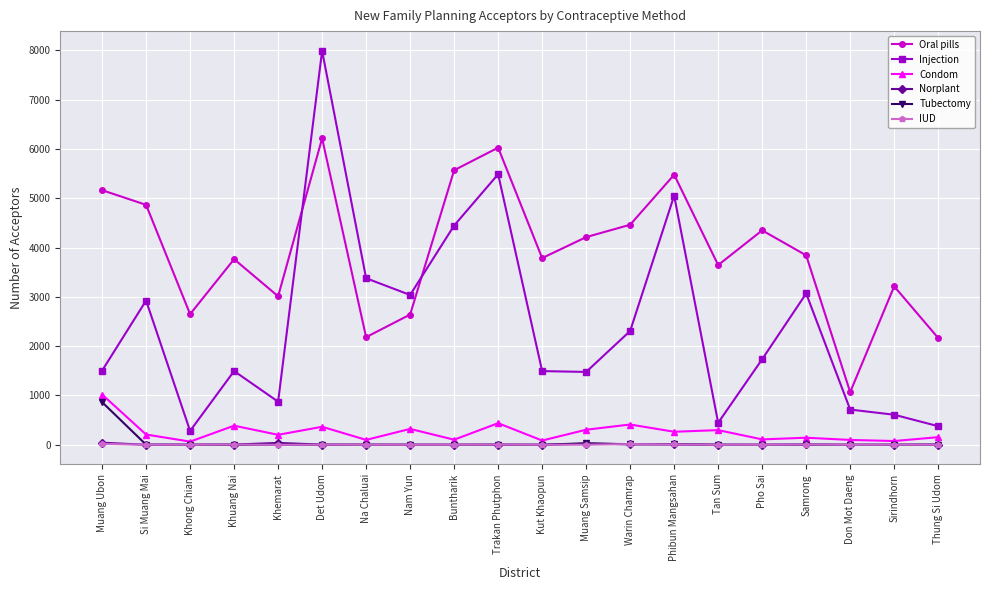

What is the label of the 12th point from the left?

Muang Samsip